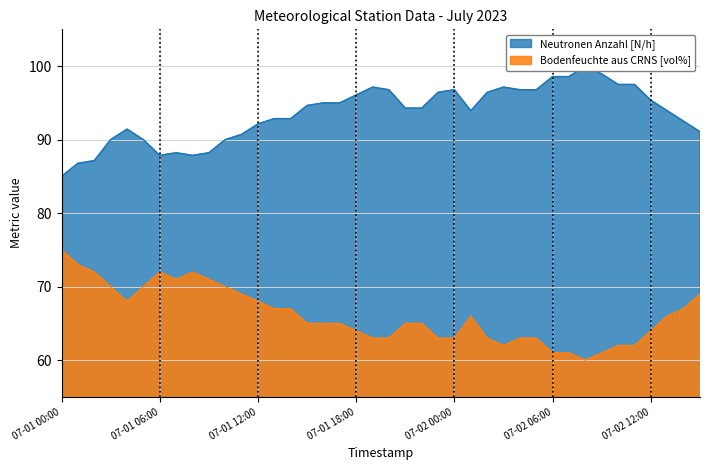

Is it true that Neutronen Anzahl [N/h] equals 148.4 at 2023-07-01 04:00?

False